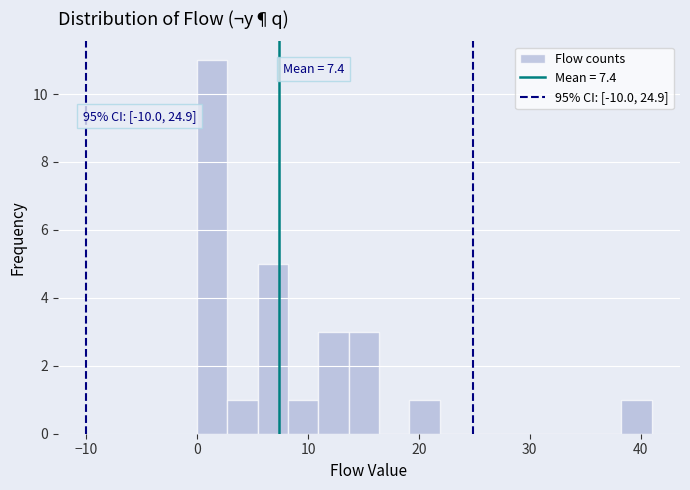

Read against the x-axis, roughly where is the centre of the tallest bar?

1